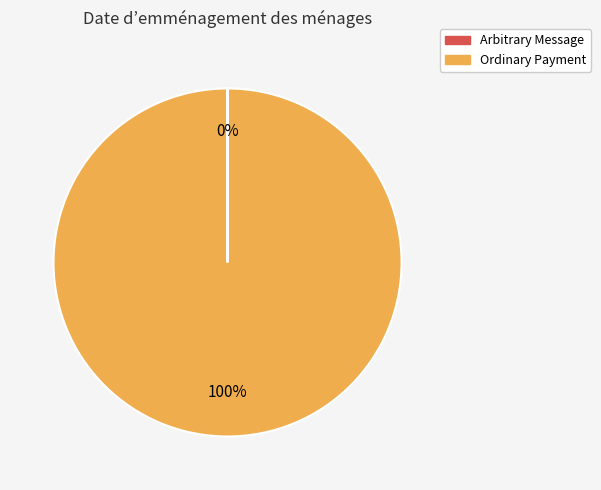

To the nearest percent, what portion does Ordinary Payment represent?

100%